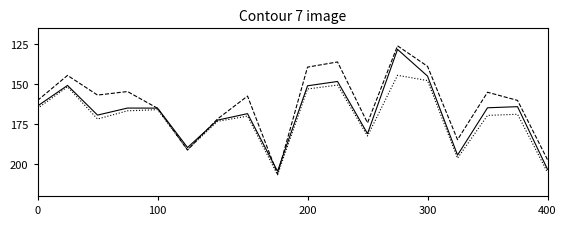

Is this an area chart (filled region under the line)?

No